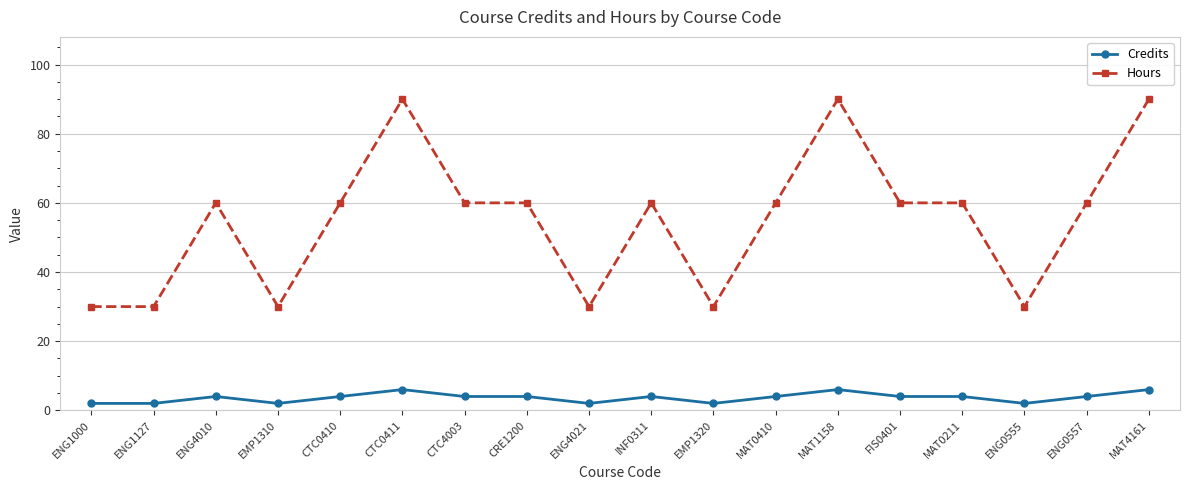

List the series in order of their overall mean, lowest first.

Credits, Hours